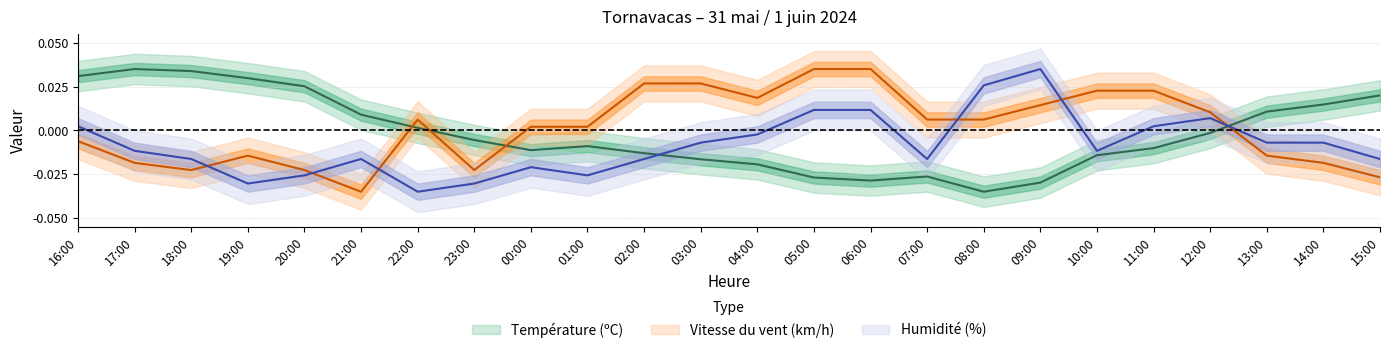

Is it true that Température (ºC) equals -0.0 at 09:00?

False